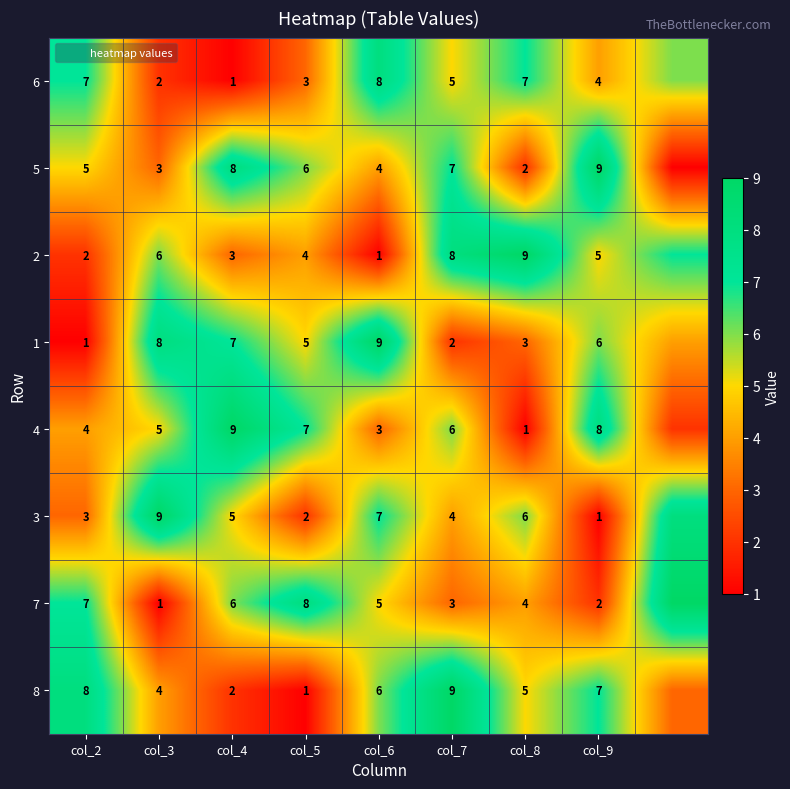

What is the spread (max minus min) of values at 8?

8